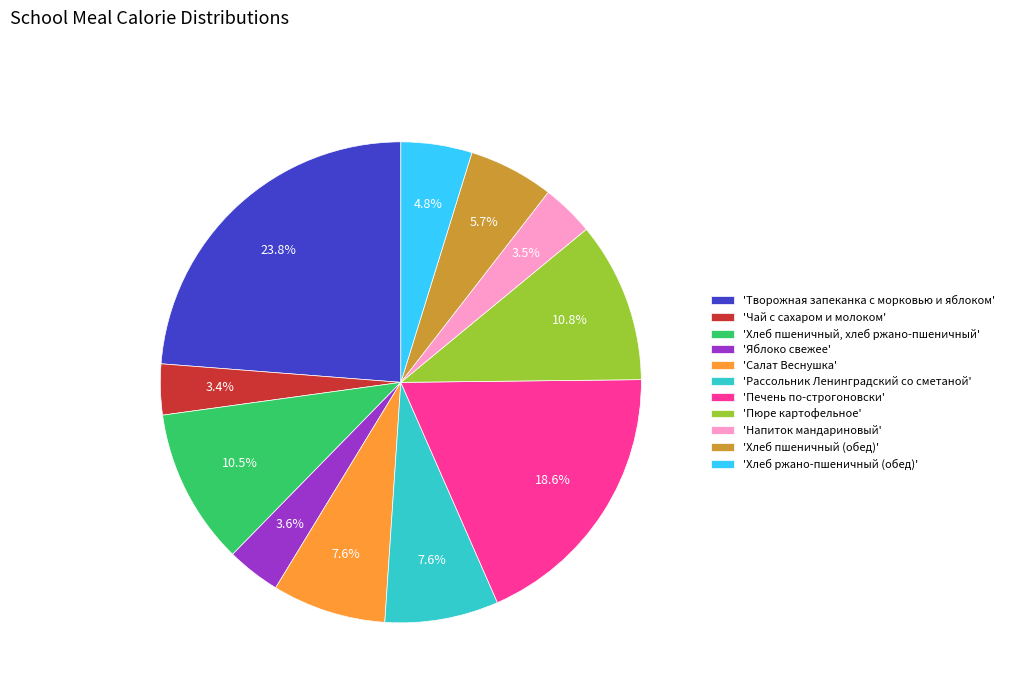

Is the sum of 'Пюре картофельное' and 'Чай с сахаром и молоком' greater than half?

No